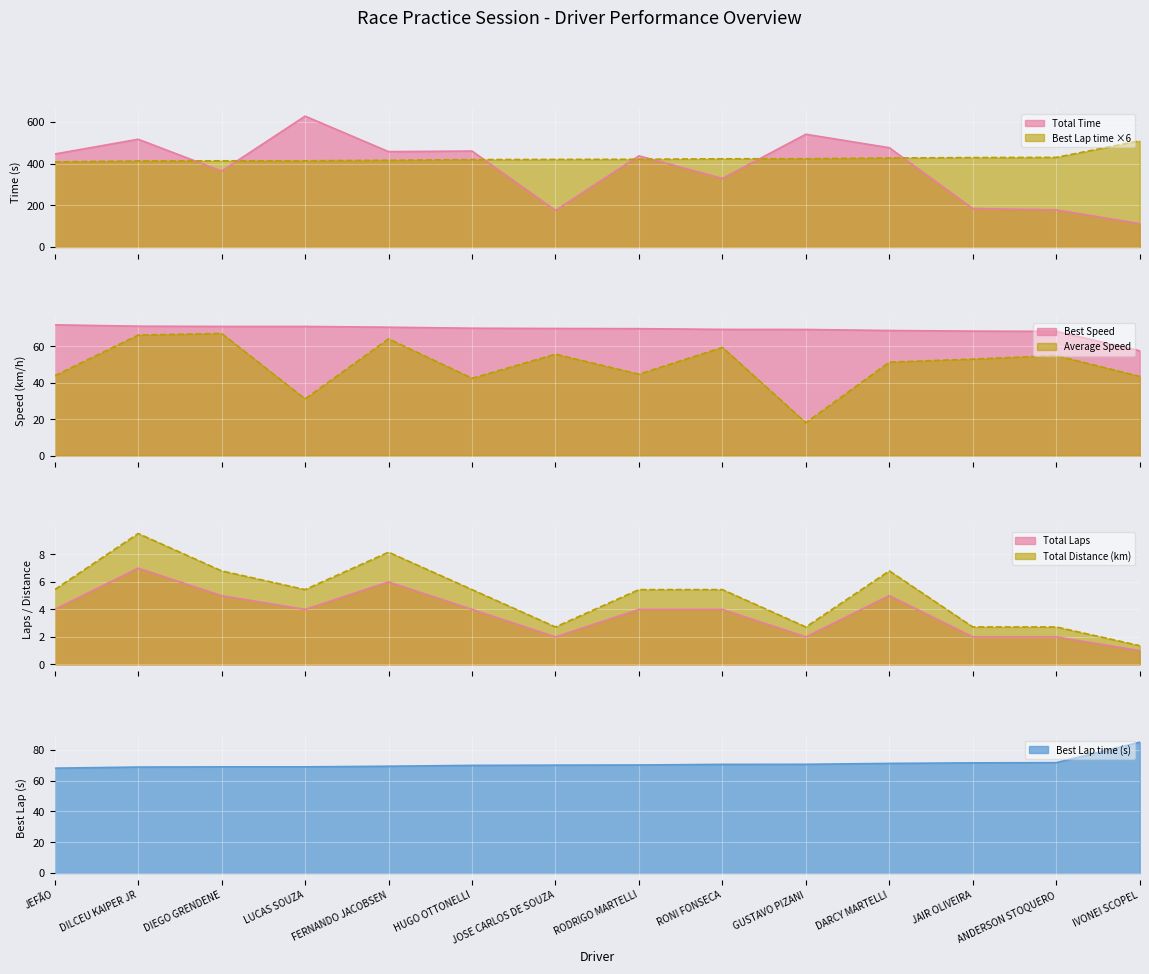

Is it true that Best Lap time (s) equals 98.6 at JAIR OLIVEIRA?

False